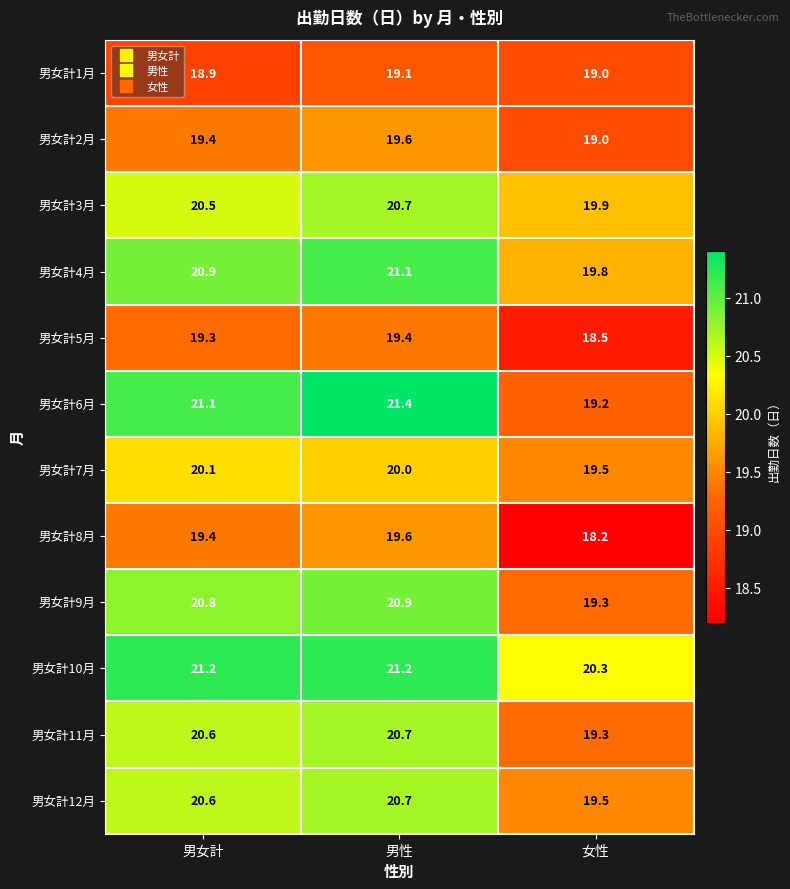

What is the difference between the maximum and minimum values in the 男女計3月 series?

0.8